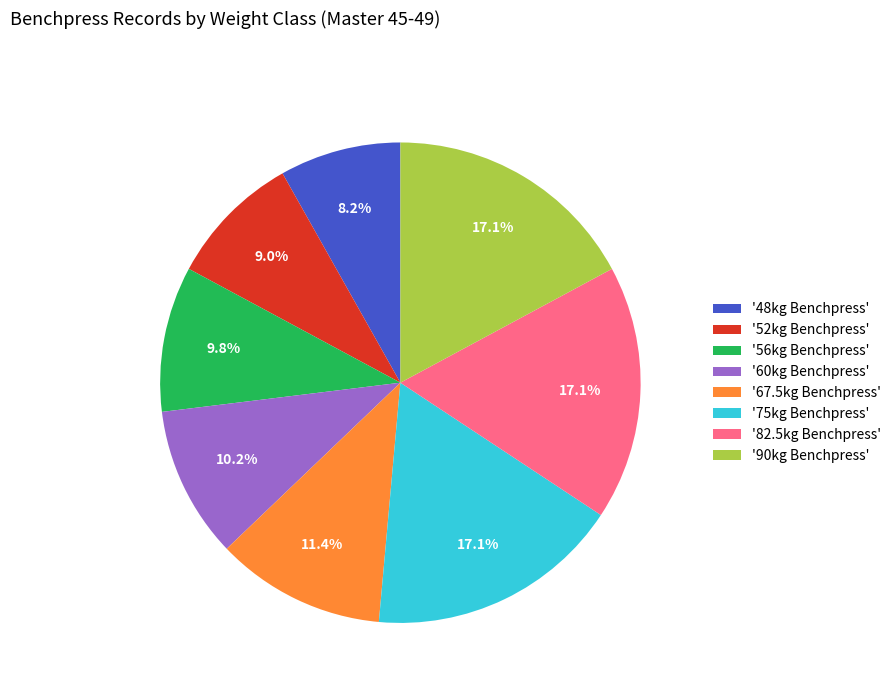

Which has a higher value, '60kg Benchpress' or '52kg Benchpress'?

'60kg Benchpress'